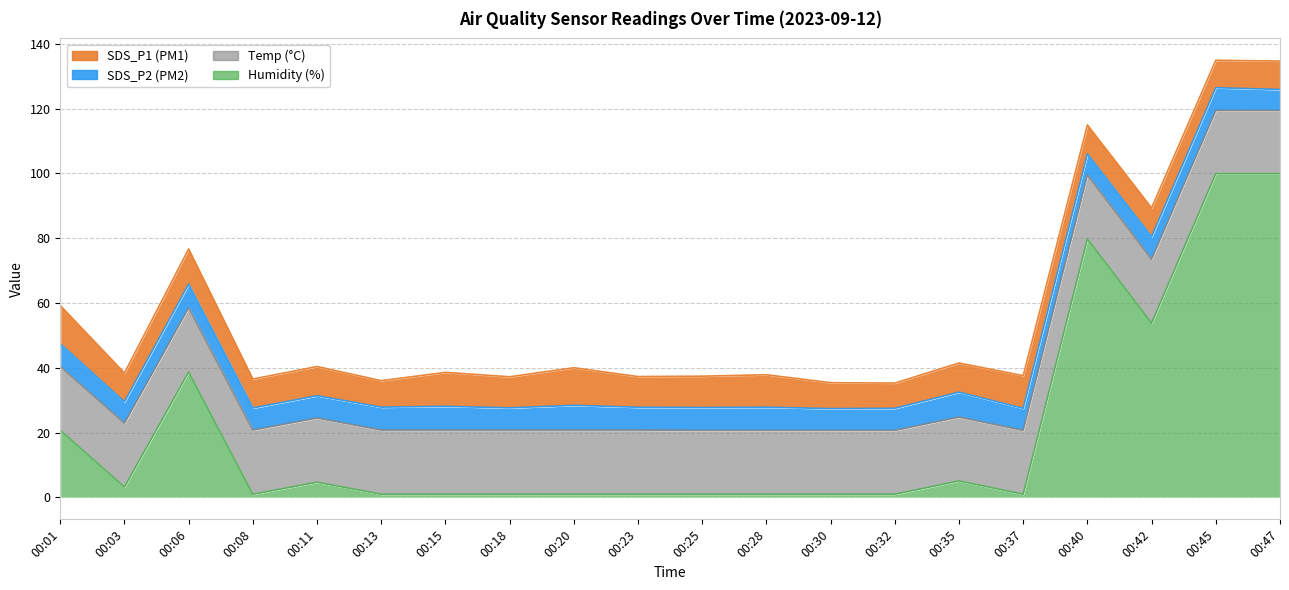

What is the highest value of the SDS_P2 series?

7.7